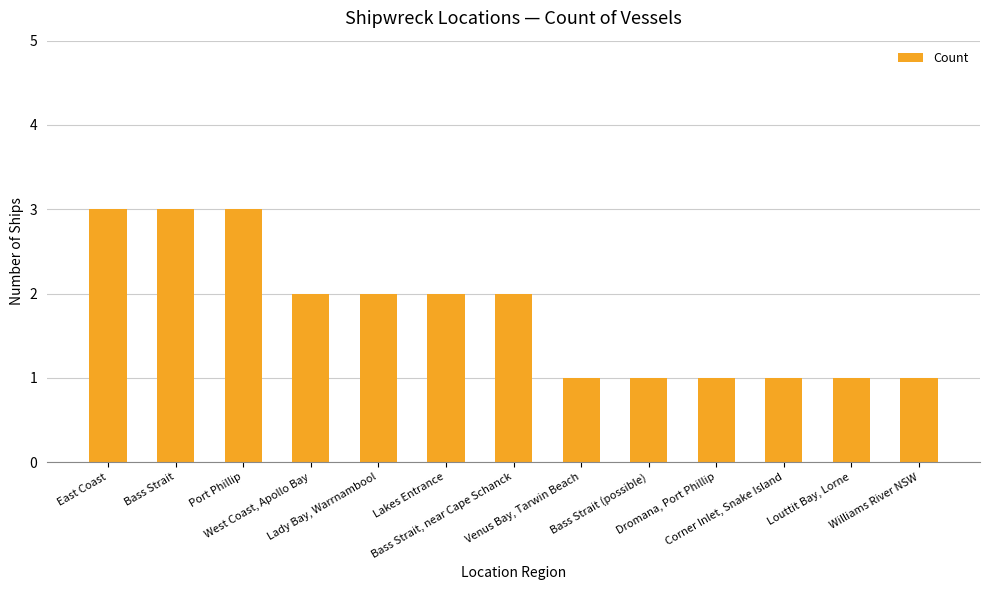

What is the greatest value displayed?

3